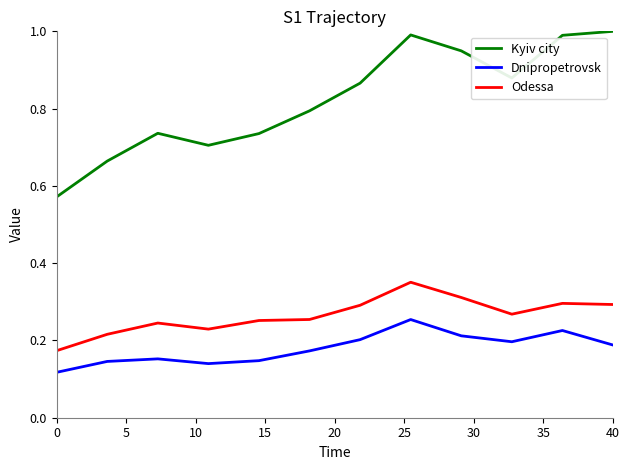

True or false: Dnipropetrovsk and Kyiv city intersect in this chart.

False